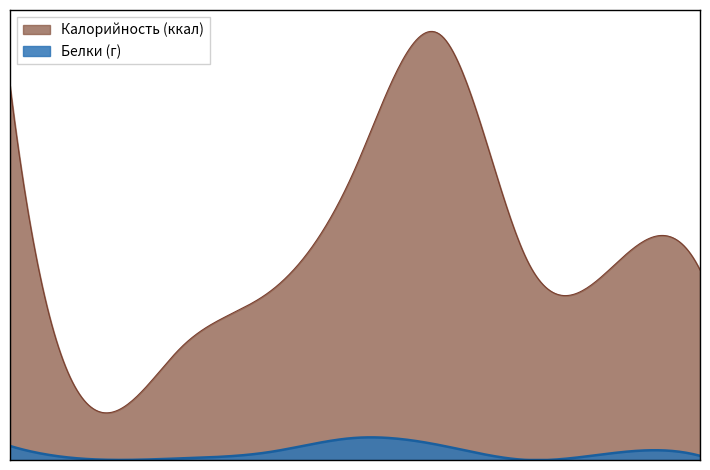

What is the label of the 5th point from the right?

котлета